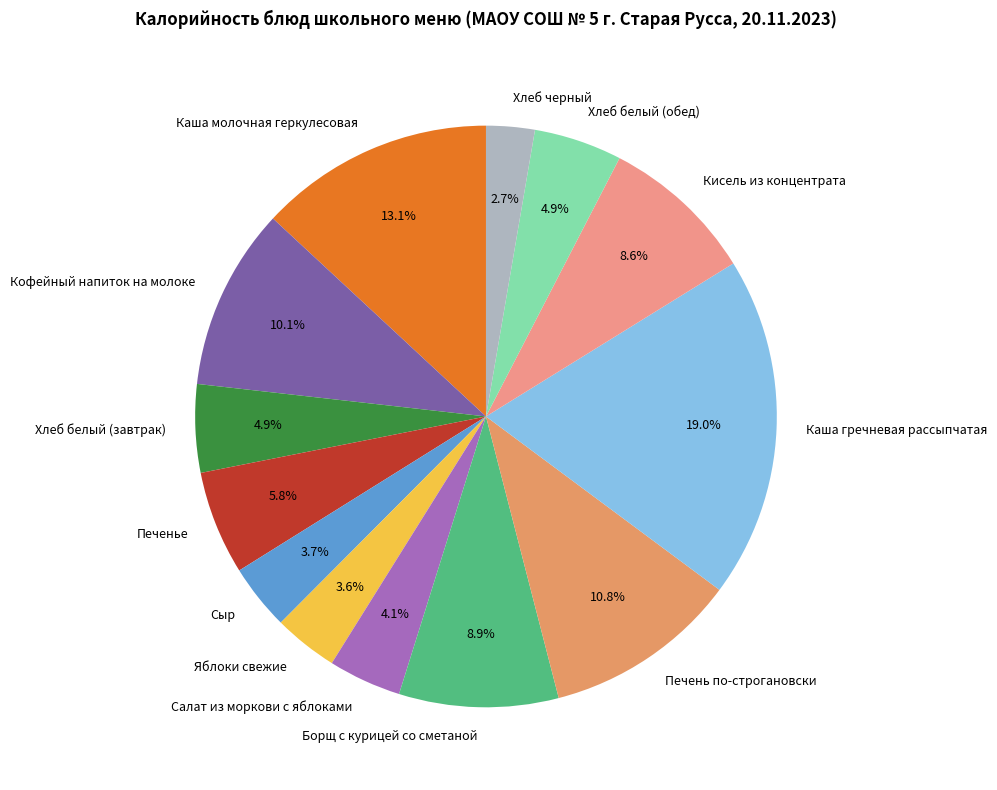

Count the number of slices in the pie.

13